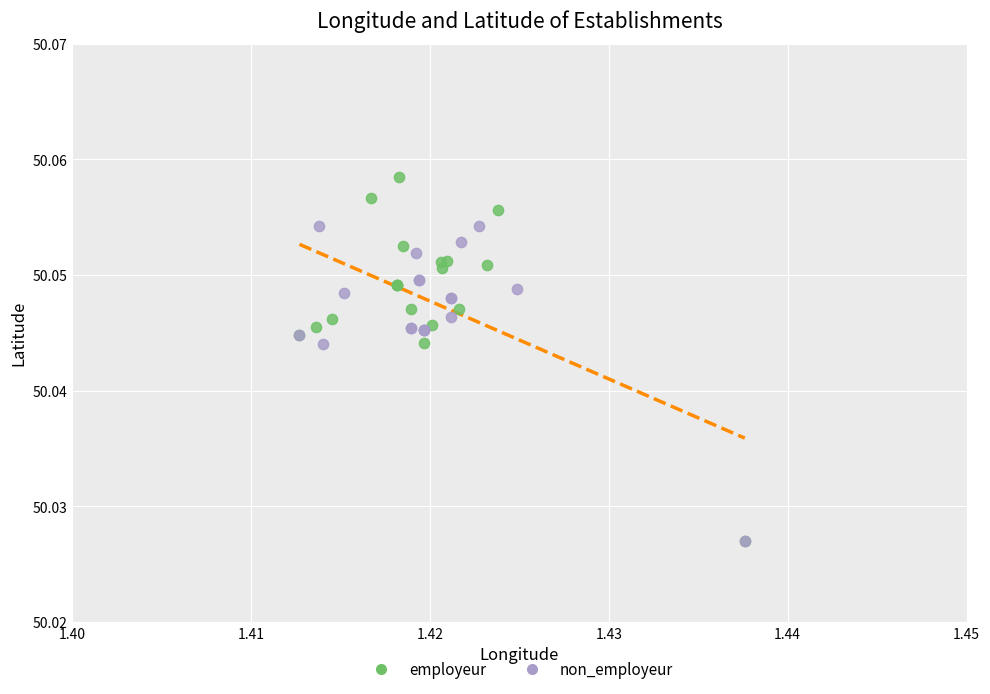

What are all the series names shown in the legend?

employeur, non_employeur